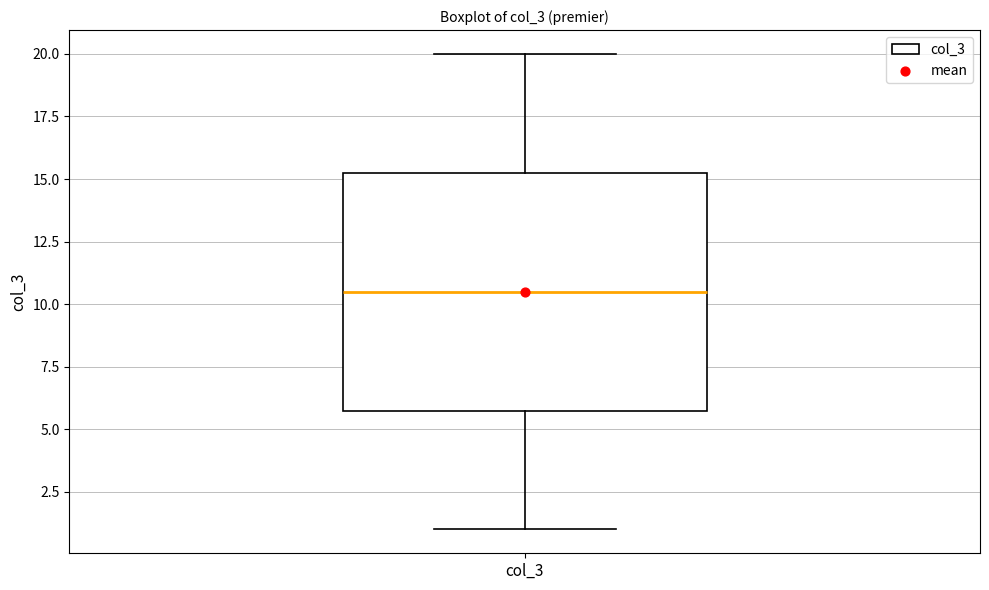

Read this box plot against the y-axis: the position of the median line, the range covered by the box, and the ends of both whiskers. The values are not printed on the chart, so give them approximately, as read against the axis.

median 10.5, box 6.0 to 15.5, whiskers 1.0 to 20.0